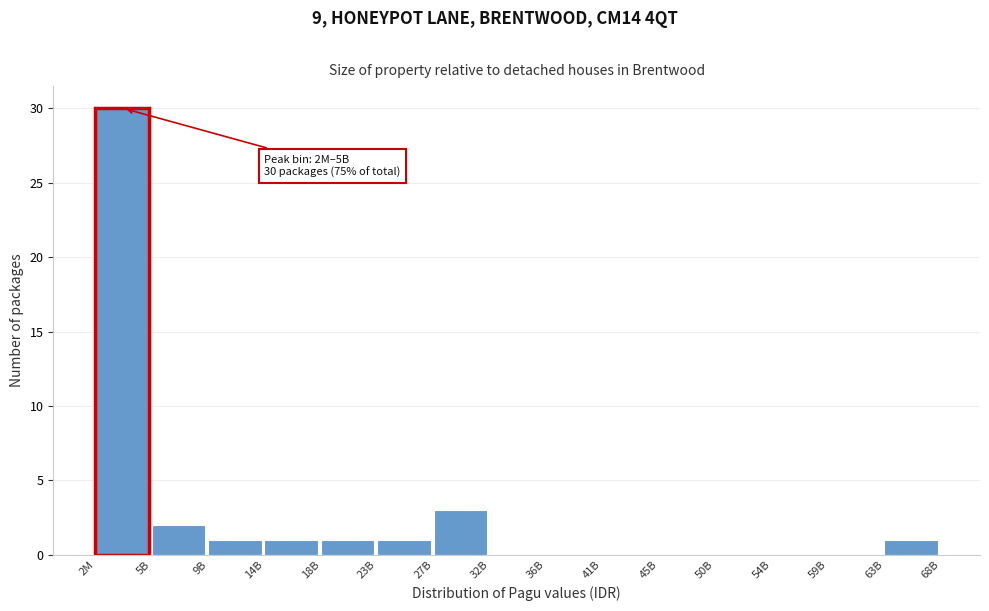

Reading right to left, what are all the values shown in this chart?

63B=1	59B=0	54B=0	50B=0	45B=0	41B=0	36B=0	32B=0	27B=3	23B=1	18B=1	14B=1	9B=1	5B=2	2M=30